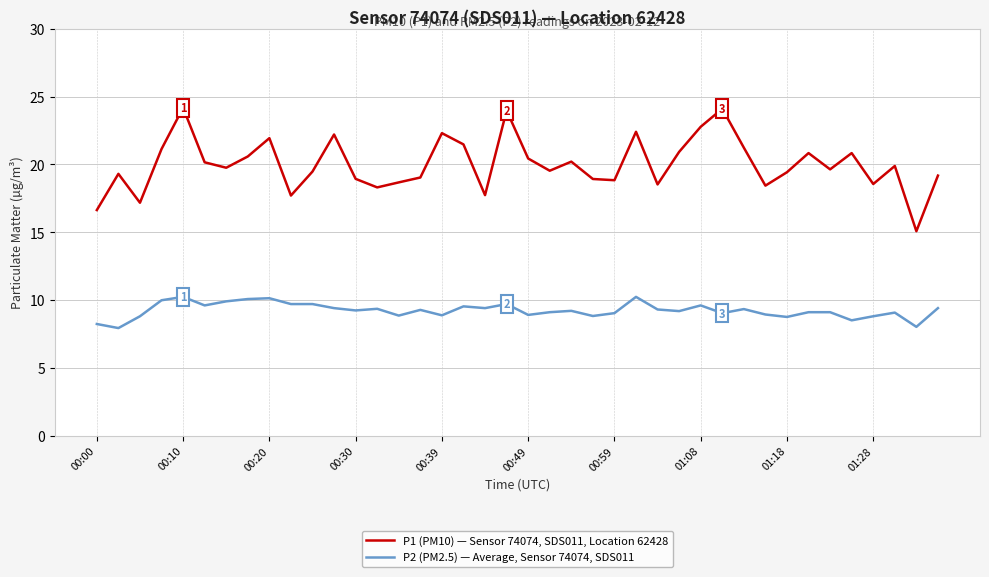

Which series has the largest range (max minus min)?

P1 (PM10) — Sensor 74074, SDS011, Location 62428